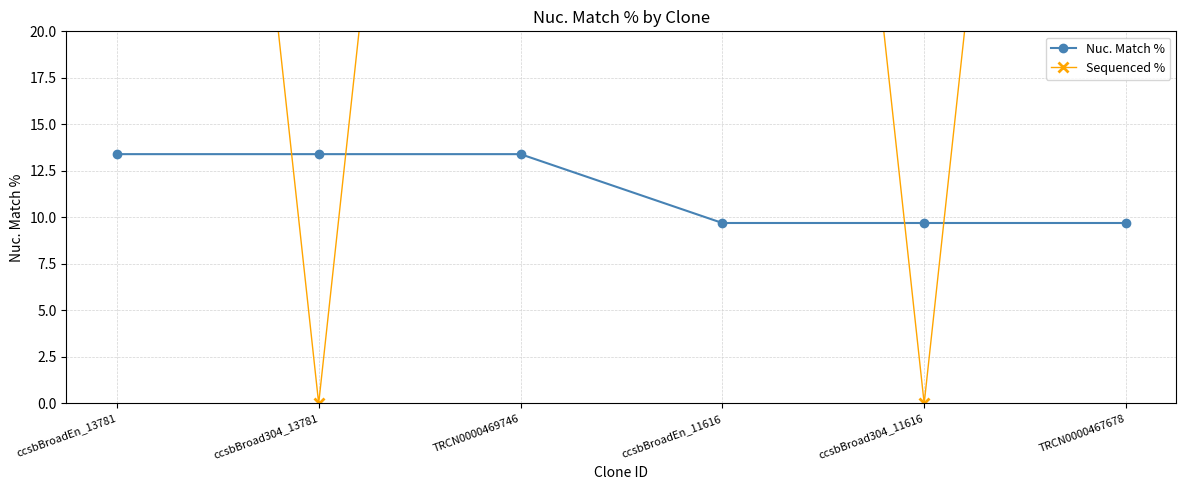

Between which two adjacent categories do Sequenced % and Nuc. Match % first intersect?

ccsbBroadEn_13781 and ccsbBroad304_13781